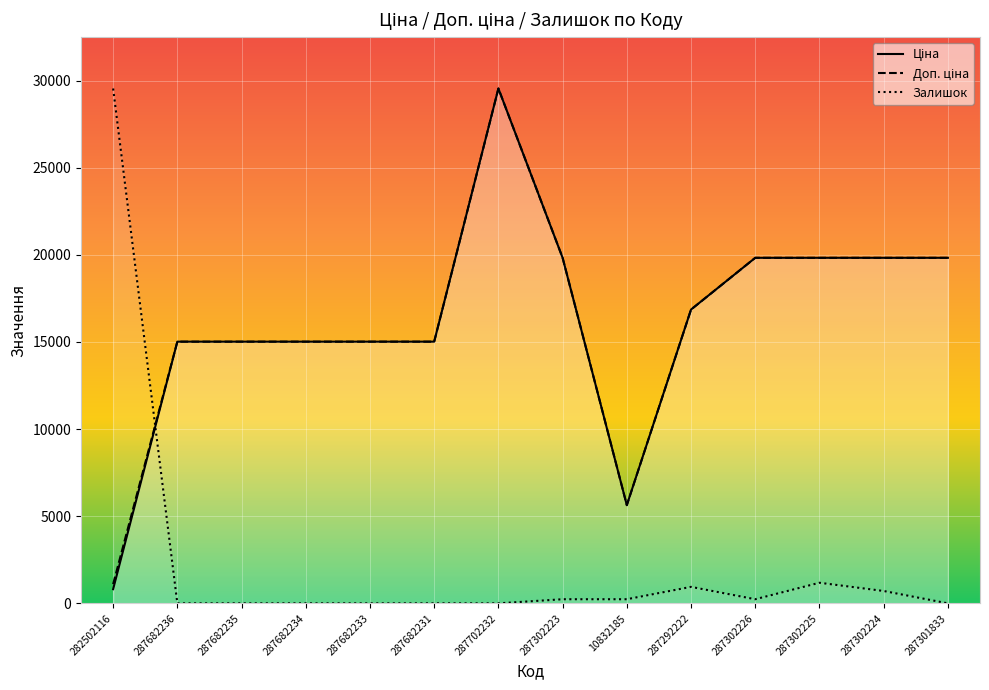

At how many categories does at least one series exceed 27365?

2